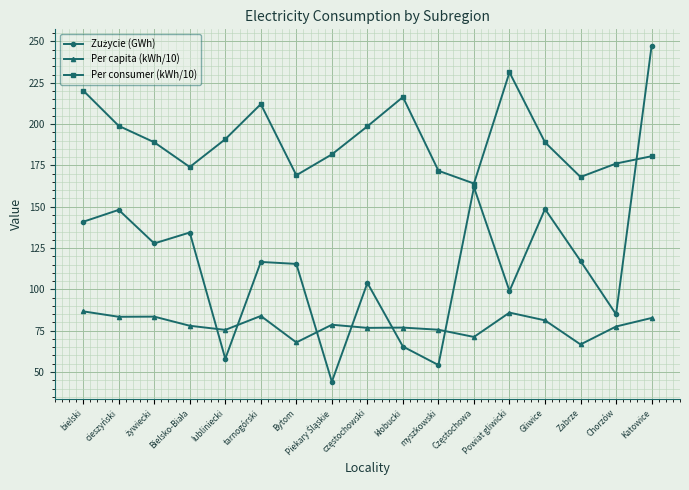

At which label does Per consumer (kWh/10) reach its peak?

Powiat gliwicki